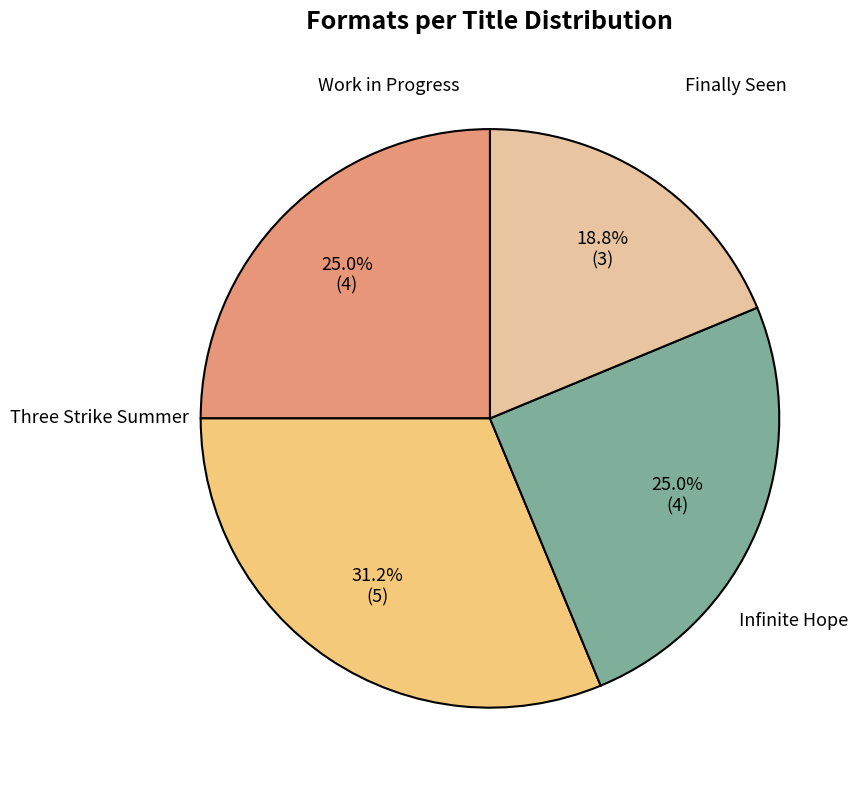

Is there any slice that represents more than half of the pie?

No